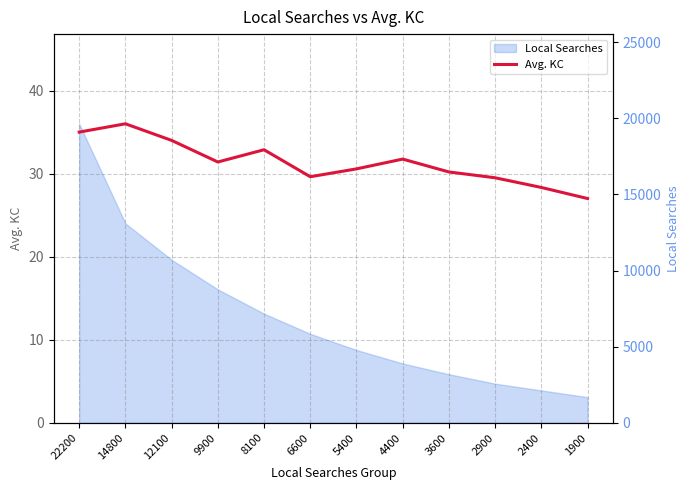

Reading left to right, transcribe all the data shown in this chart.

22200=35.0	14800=36.0	12100=34.0	9900=31.4	8100=32.9	6600=29.6	5400=30.6	4400=31.8	3600=30.2	2900=29.5	2400=28.3	1900=27.0